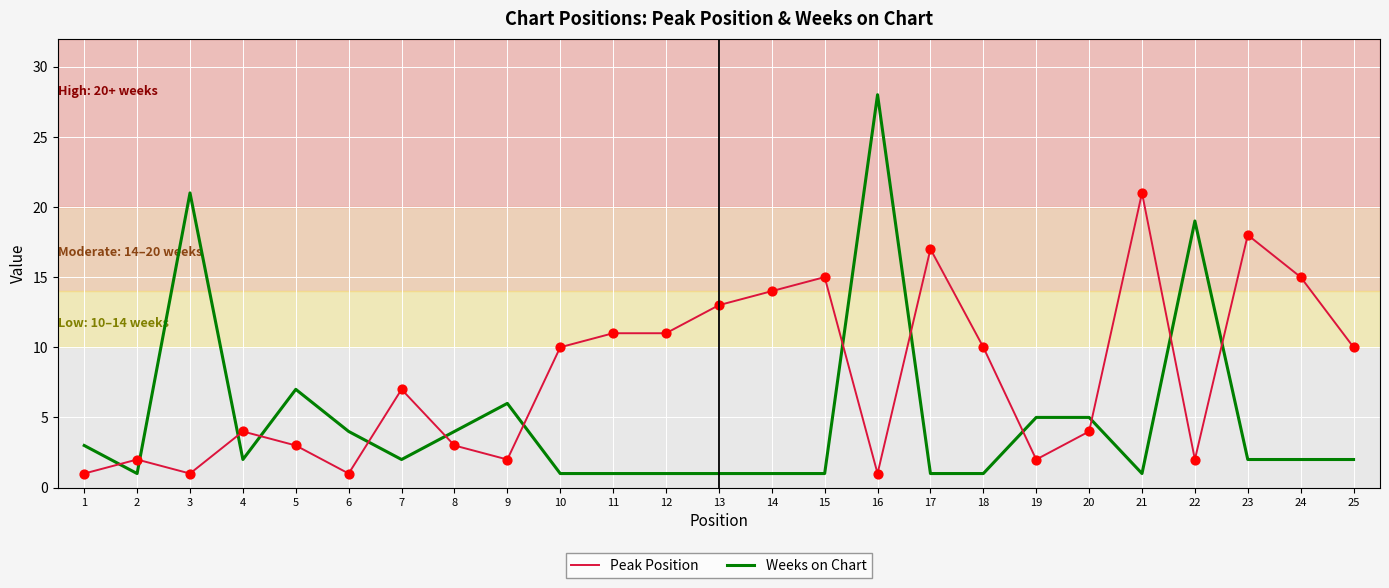

At how many categories does at least one series exceed 22?

1